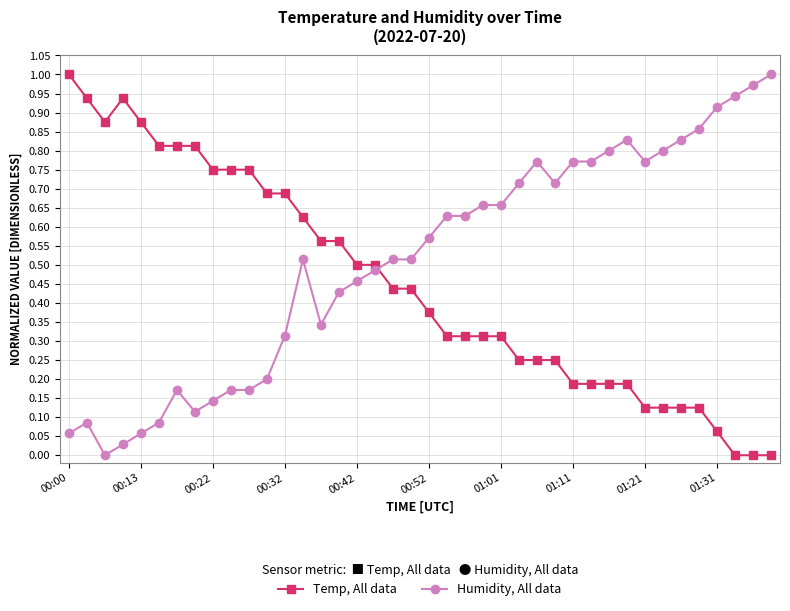

What is the sum of all Temp, All data values?

18.0